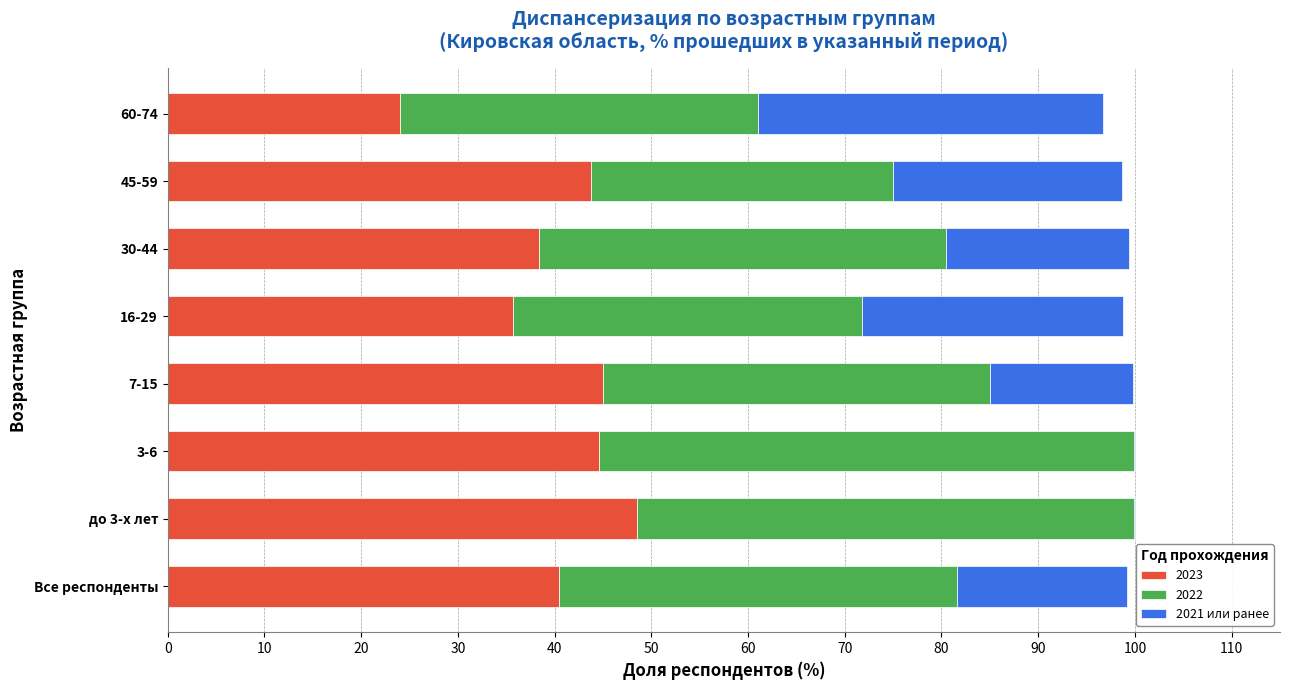

Is it true that 2023 equals 27.8 at 7-15?

False